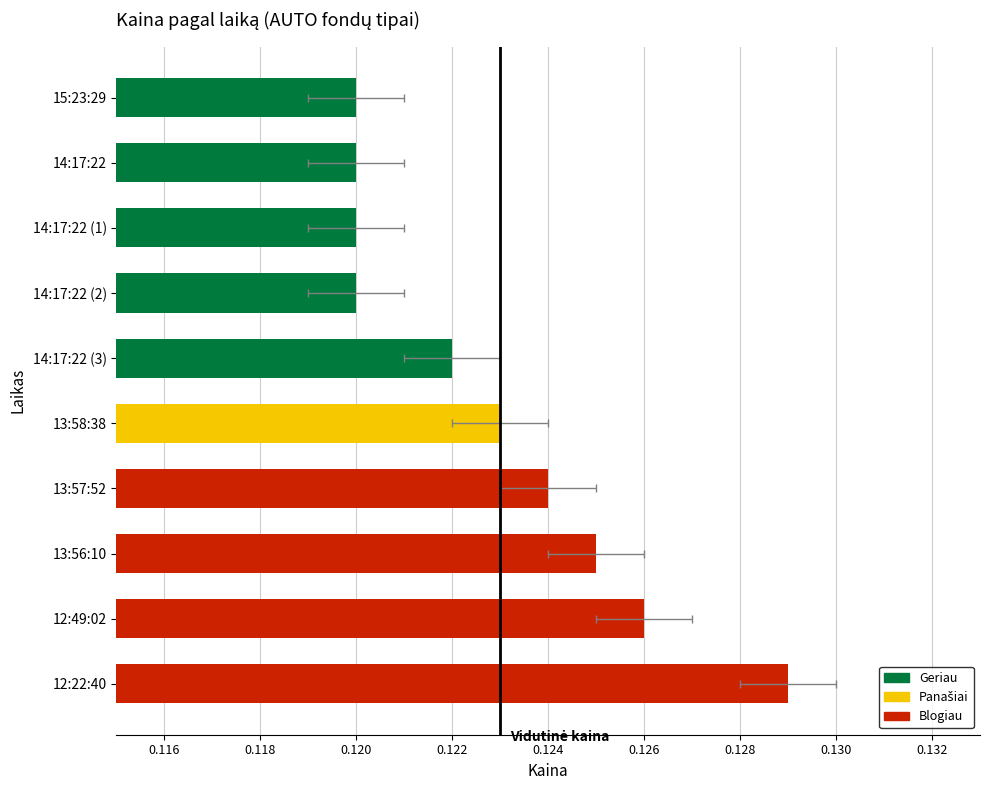

What is the value of the 3rd bar from the left?

0.1